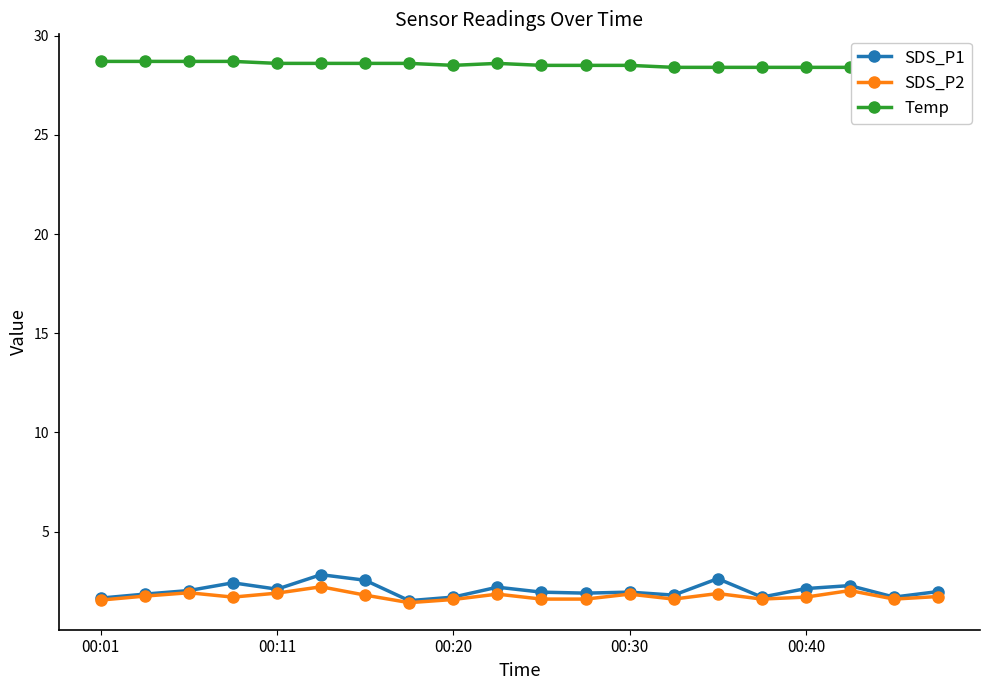

True or false: SDS_P2 has more than 1 points higher than both neighbors.

True